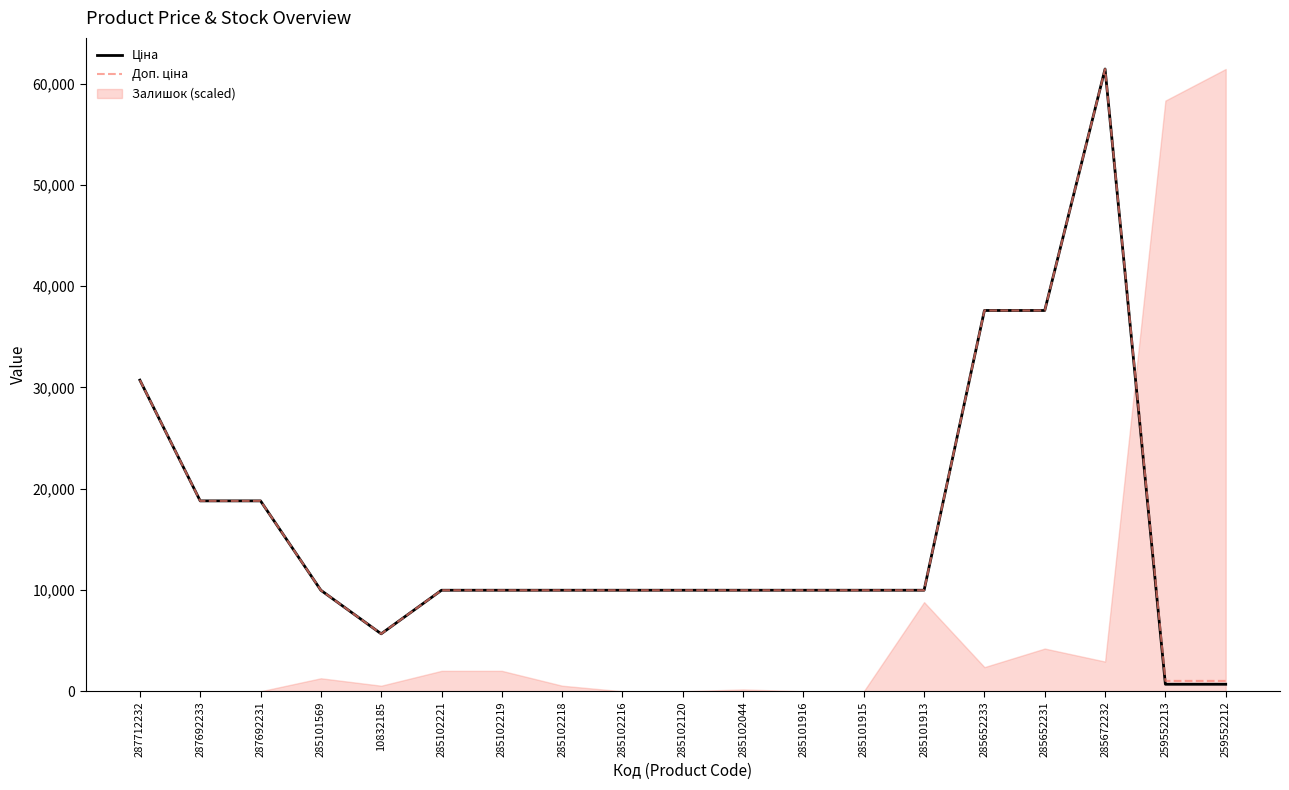

Which series has the largest total across all categories?

Доп. ціна